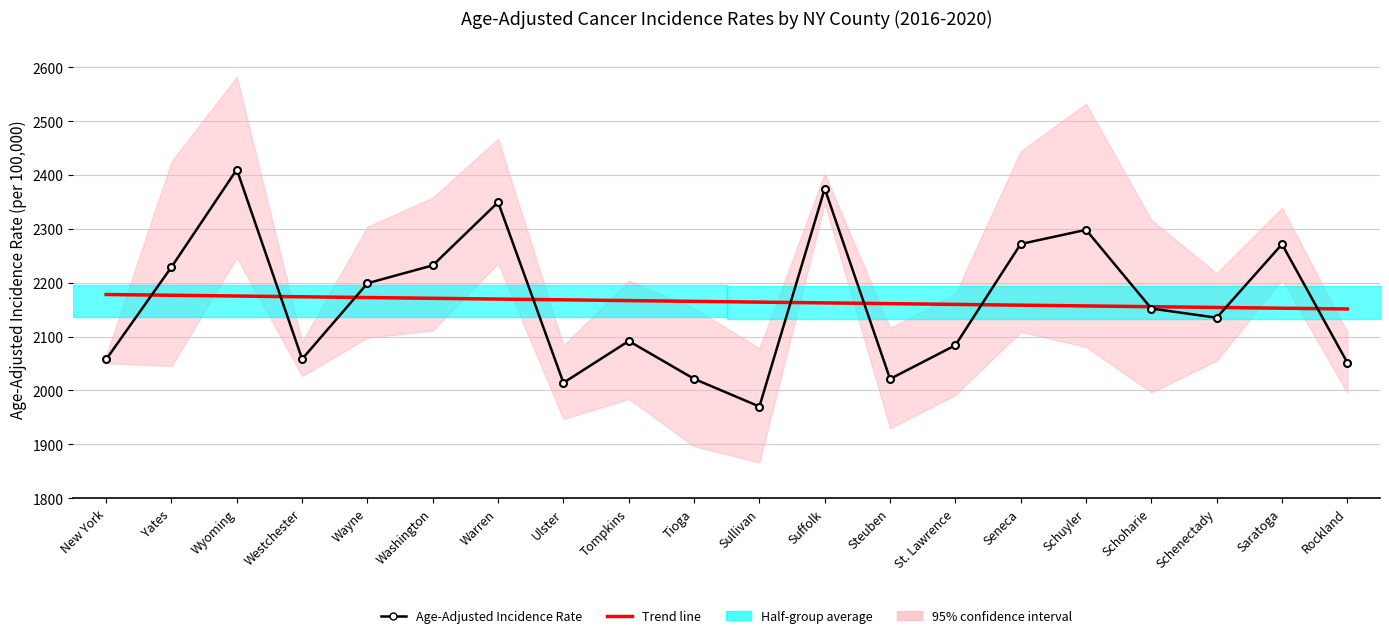

At which label is Age-Adjusted Incidence Rate closest to 2190?

Wayne